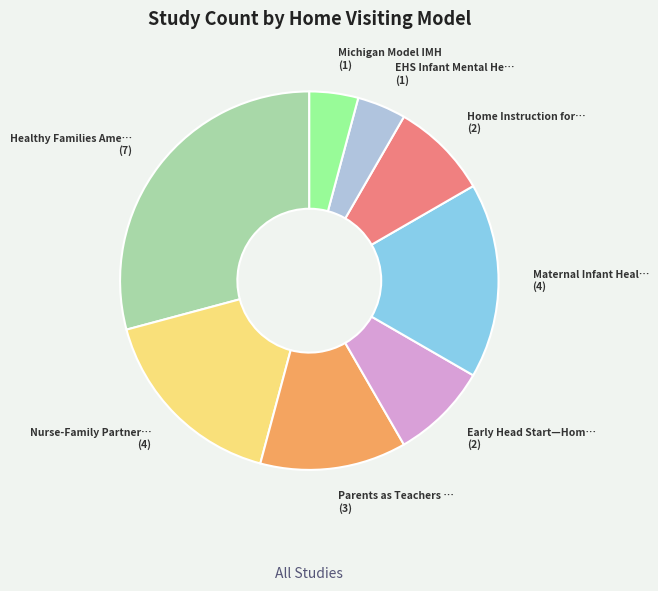

Does any single category account for the majority?

No